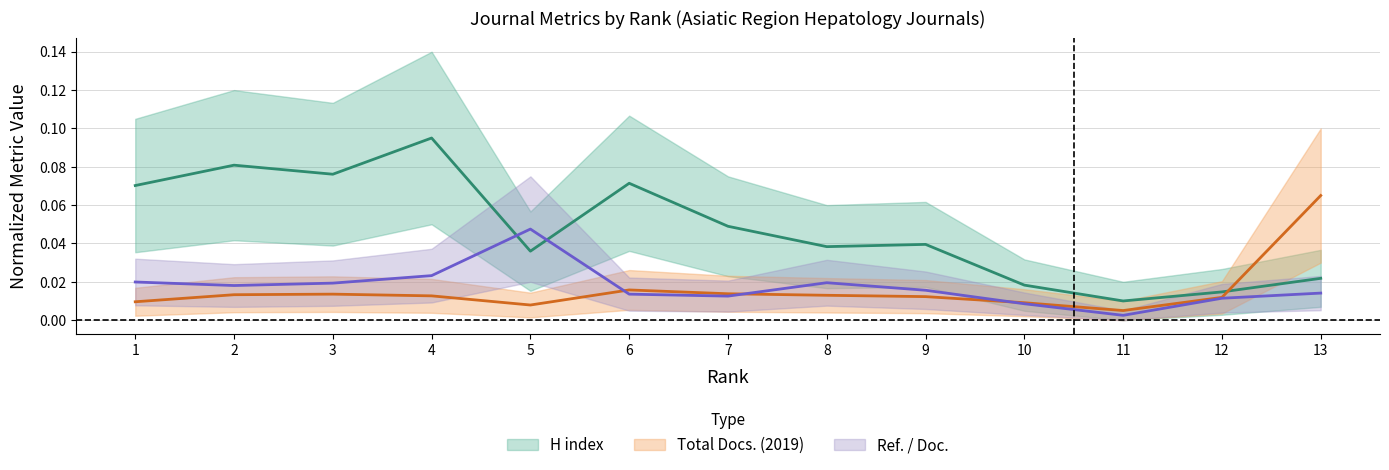

Reading left to right, transcribe all the data shown in this chart.

H index: 0.1	0.1	0.1	0.1	0.0	0.1	0.0	0.0	0.0	0.0	0.0	0.0	0.0
Total Docs. (2019): 0.0	0.0	0.0	0.0	0.0	0.0	0.0	0.0	0.0	0.0	0.0	0.0	0.1
Ref. / Doc.: 0.0	0.0	0.0	0.0	0.0	0.0	0.0	0.0	0.0	0.0	0.0	0.0	0.0